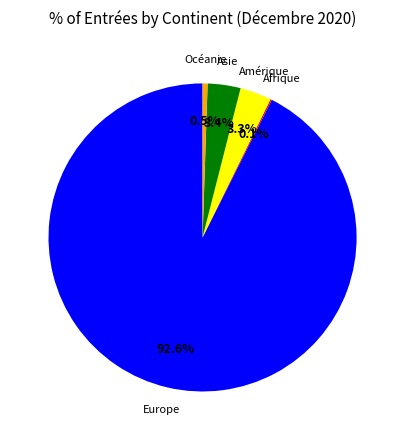

Is there any slice that represents more than half of the pie?

Yes